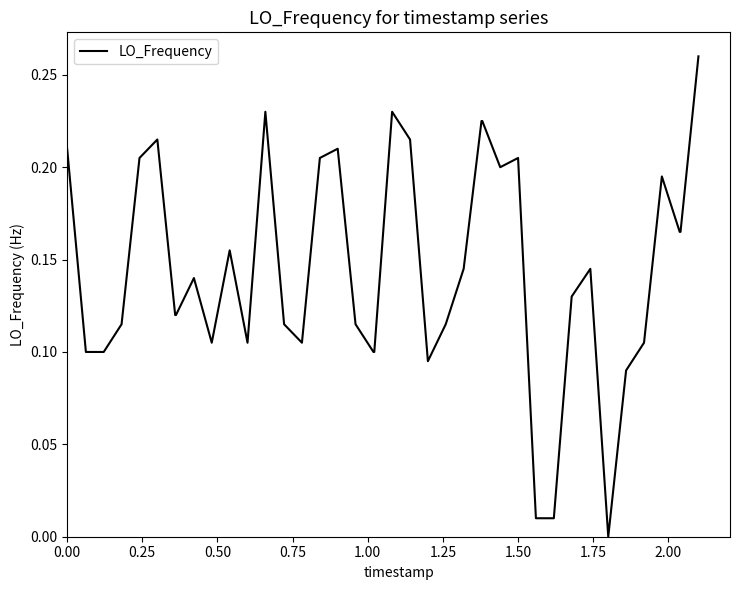

Count the number of values greater than 0.

39